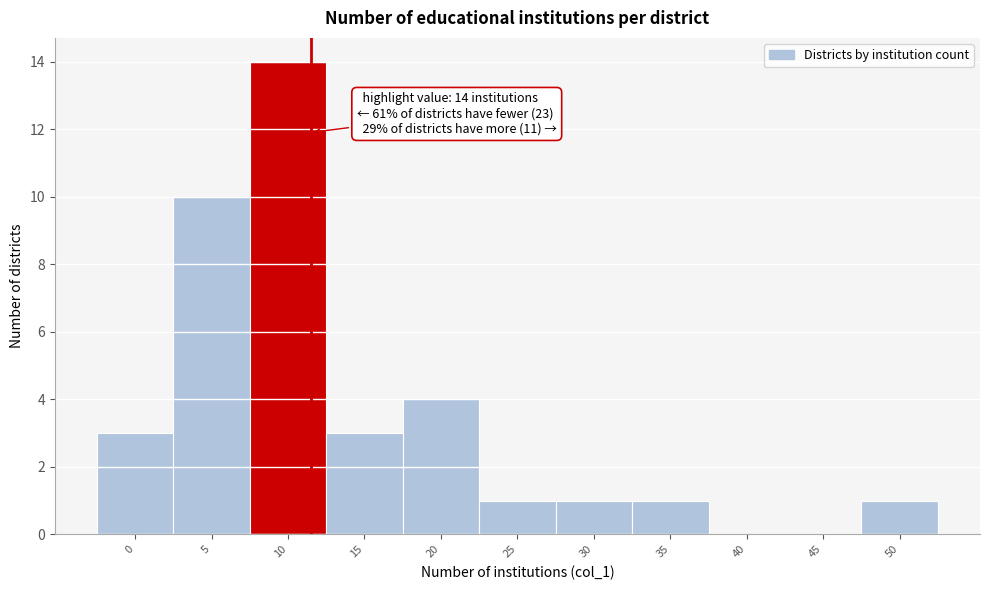

Reading left to right, extract all data points from this chart.

0=3	5=10	10=14	15=3	20=4	25=1	30=1	35=1	40=0	45=0	50=1